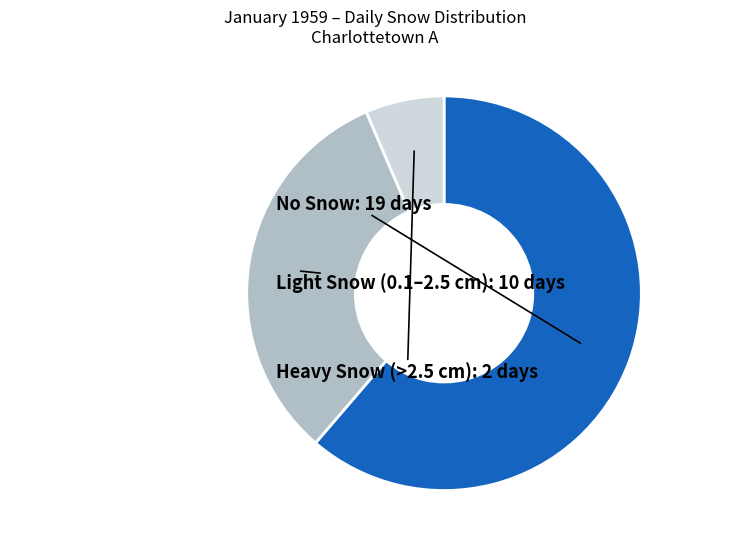

Is there any slice that represents more than half of the pie?

Yes